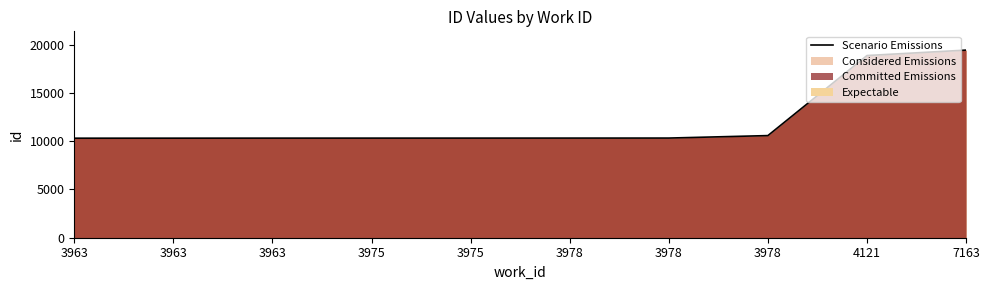

Reading left to right, transcribe all the data shown in this chart.

3963=10313	3963=10316	3963=10320	3975=10321	3975=10322	3978=10324	3978=10327	3978=10583	4121=18878	7163=19442